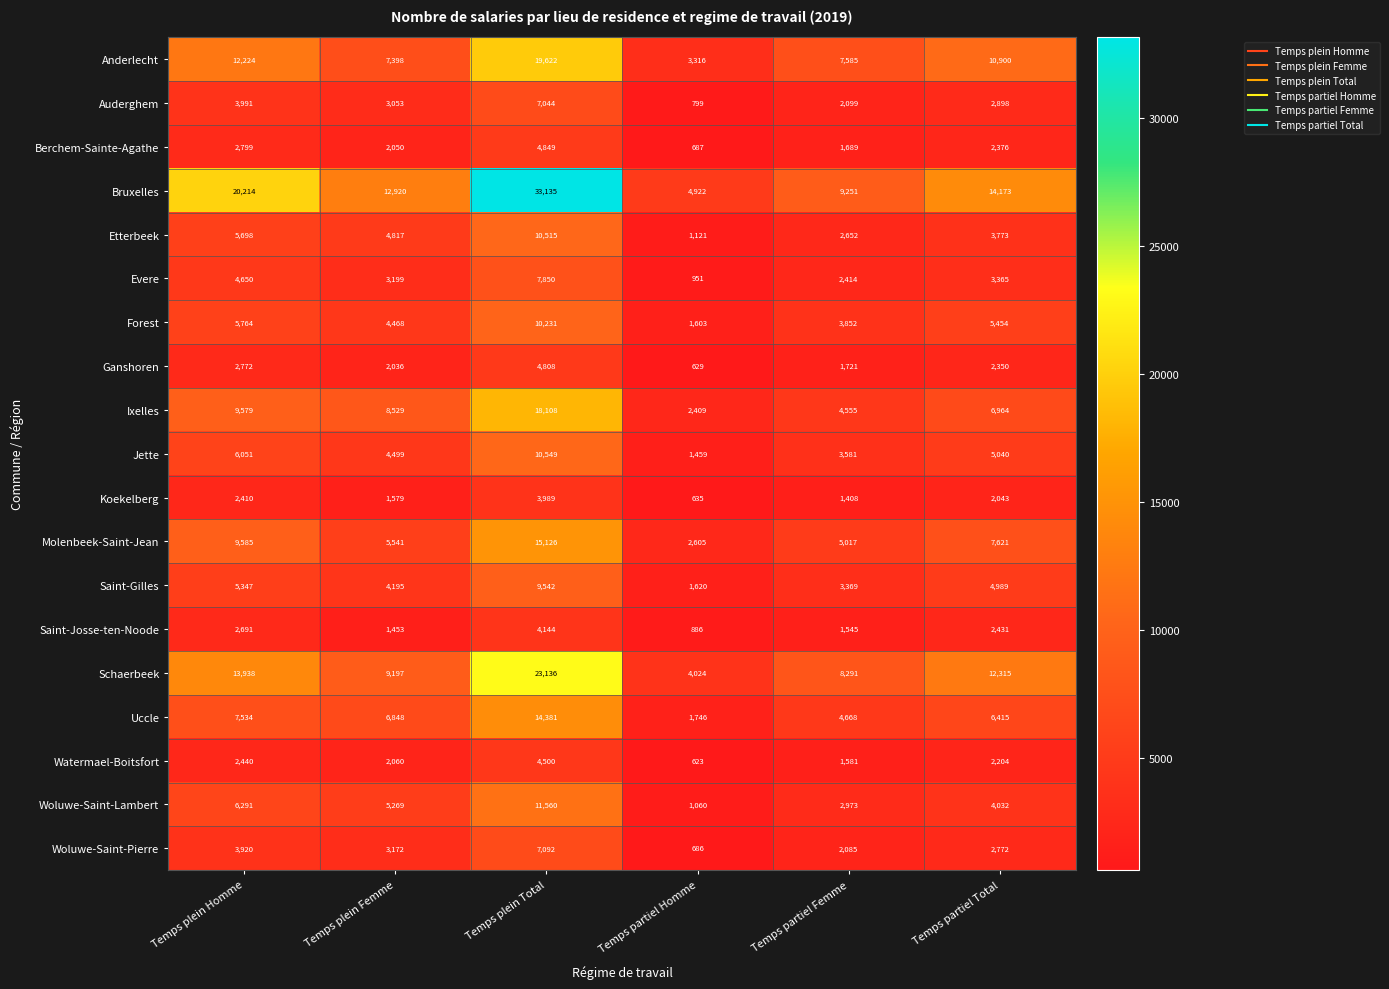

Which series has the largest total across all categories?

Bruxelles